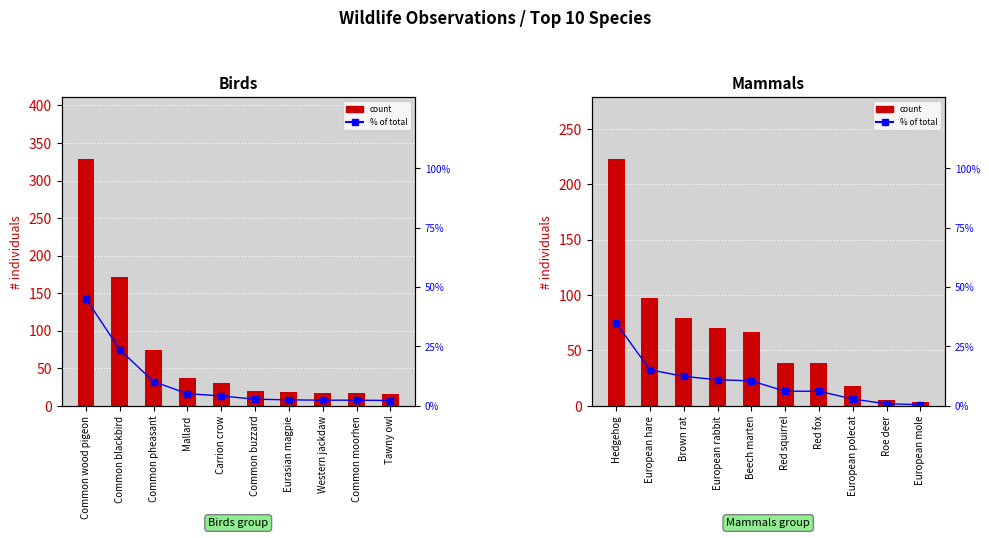

How many distinct data groups are displayed?

4